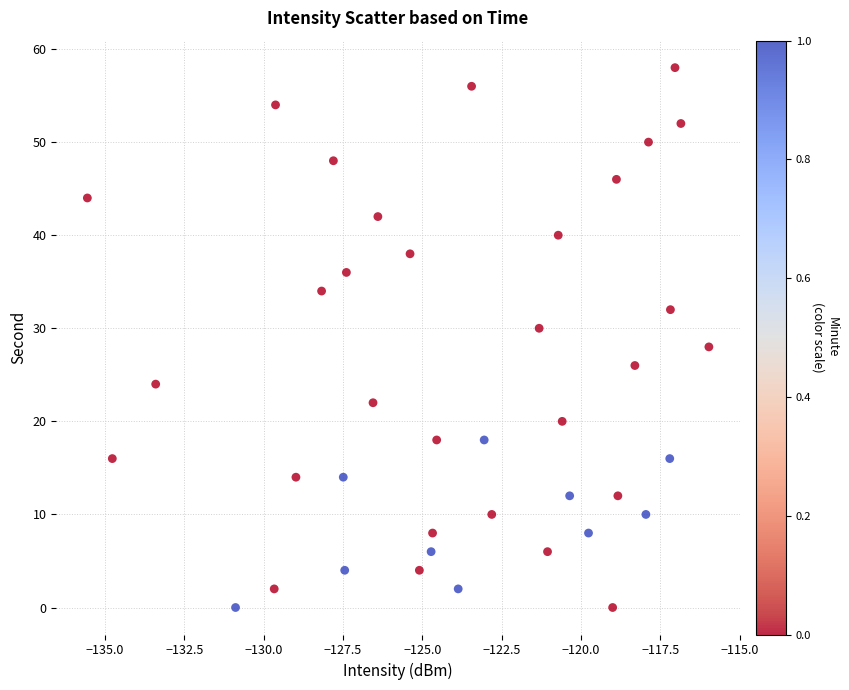

What is the range of Y values (max minus min)?

58